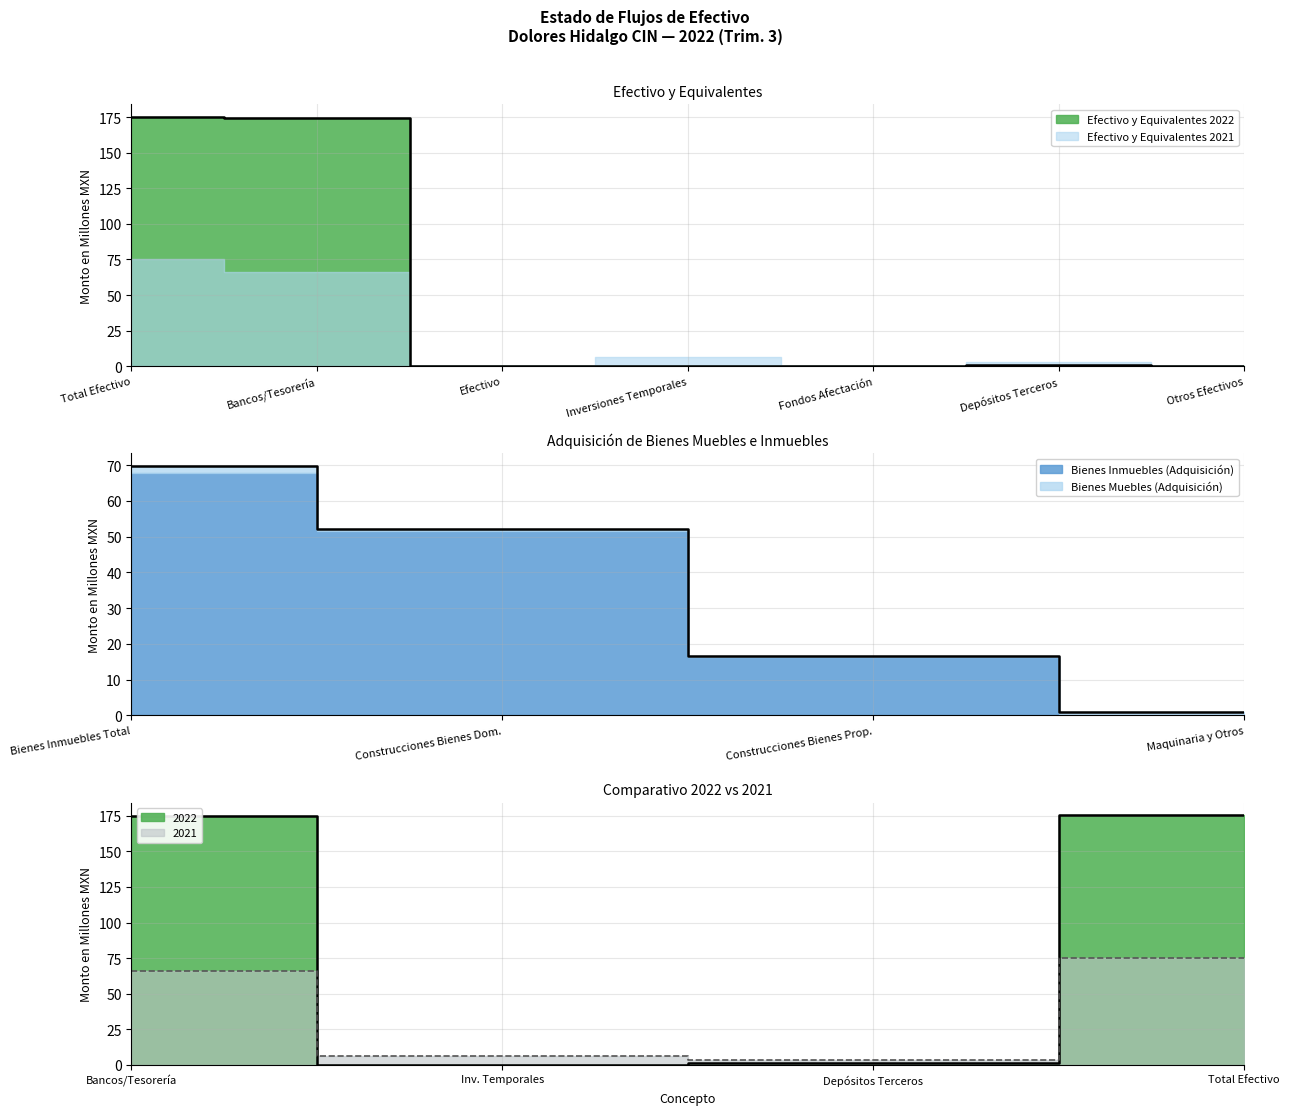

List the labels in order of value, largest first.

Total Efectivo, Bancos/Tesorería, Depósitos Terceros, Efectivo, Inversiones Temporales, Fondos Afectación, Otros Efectivos